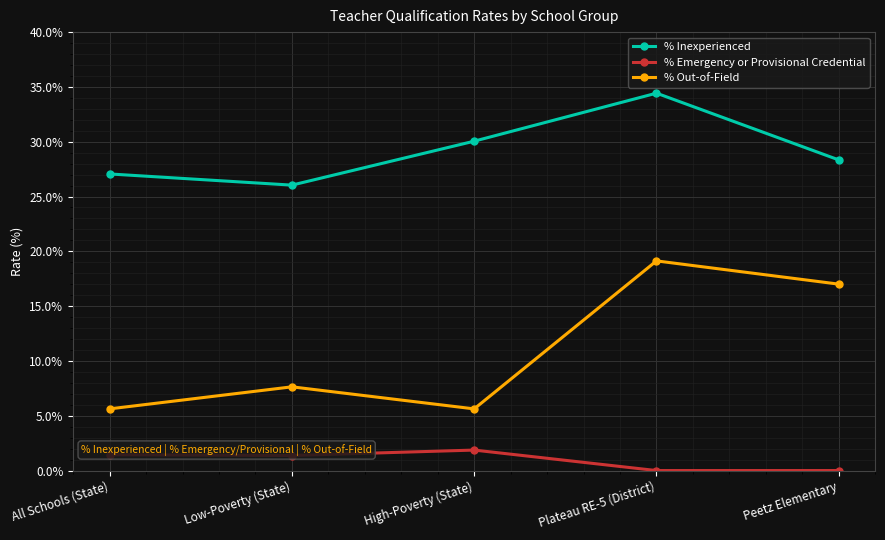

Where is the first local maximum for % Inexperienced?

Plateau RE-5 (District)